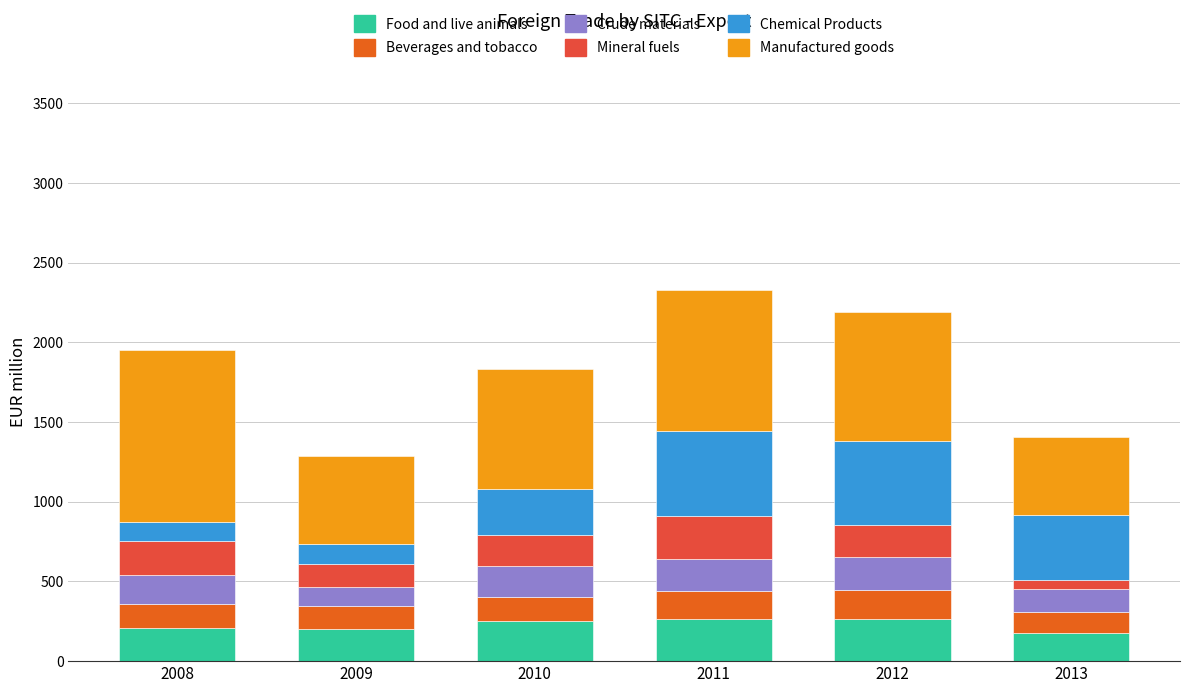

What is the minimum value for Food and live animals?

174.5